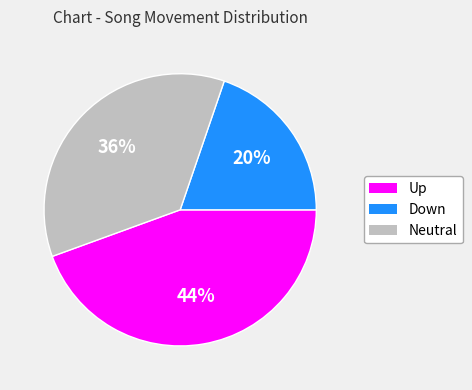

How many segments does this pie chart have?

3